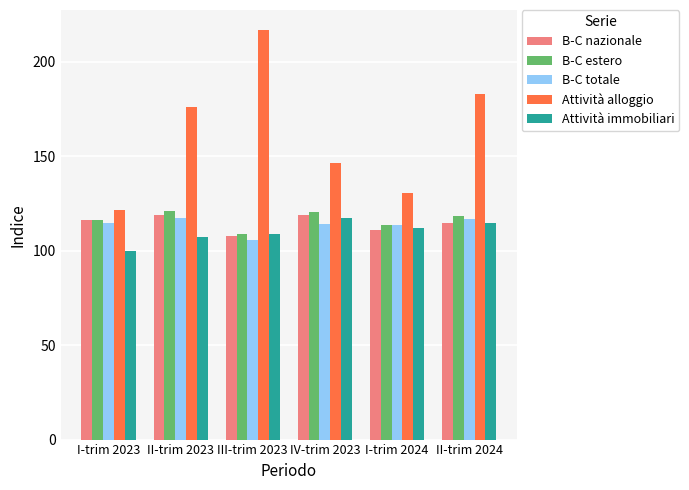

What is the sum of the B-C totale values at I-trim 2024 and I-trim 2023?

228.3